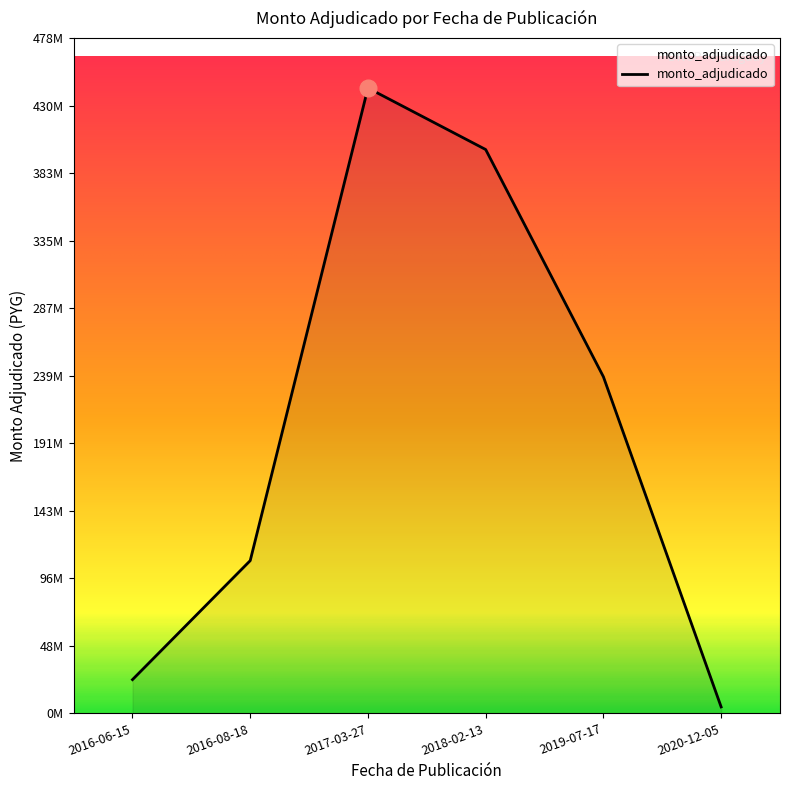

At which category does the chart reach its minimum across all series?

2020-12-05